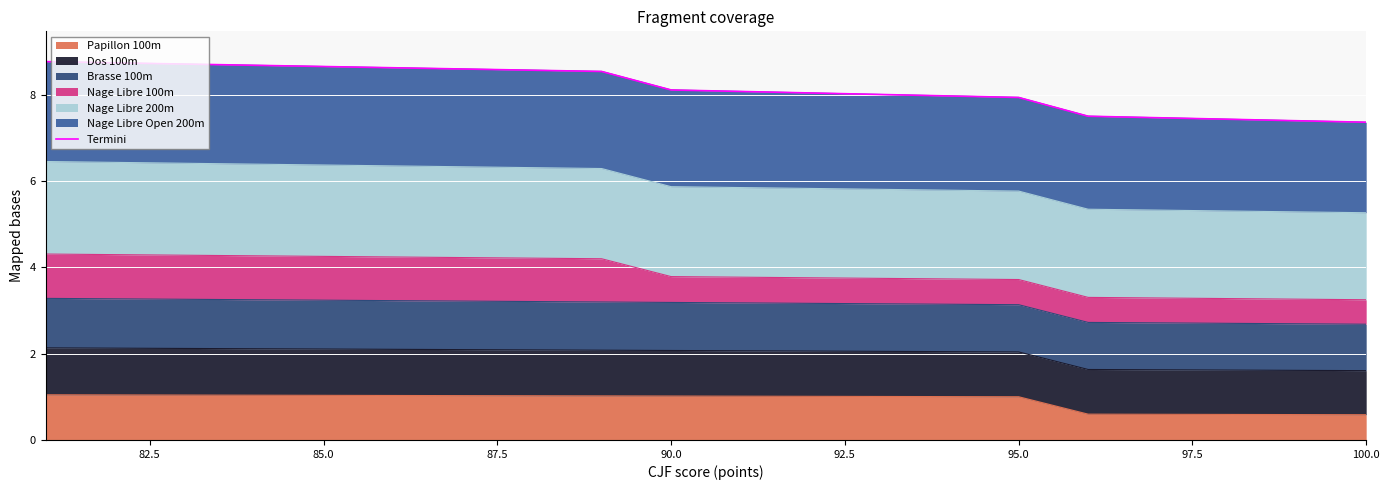

What is the minimum value for Papillon 100m?

0.6